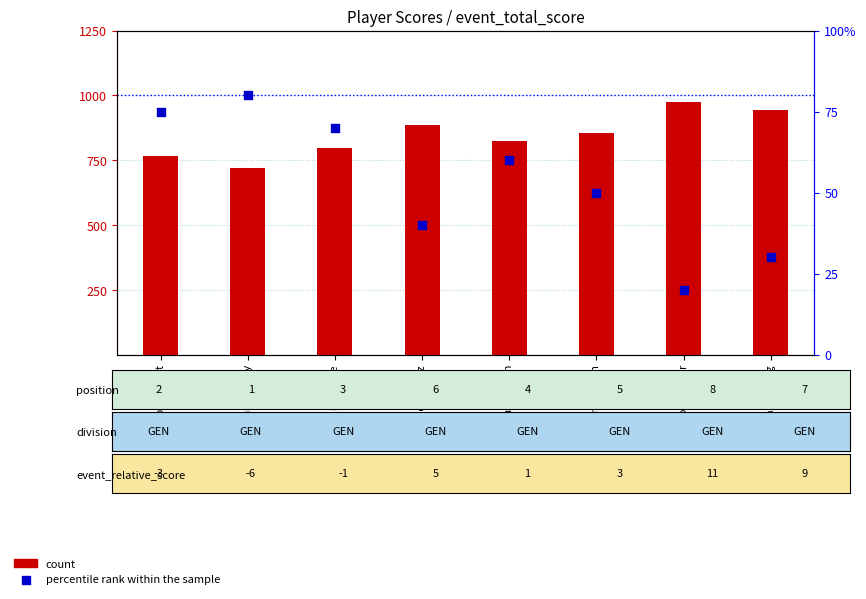

At which category is the sum across all series the highest?

Ken Hinchey